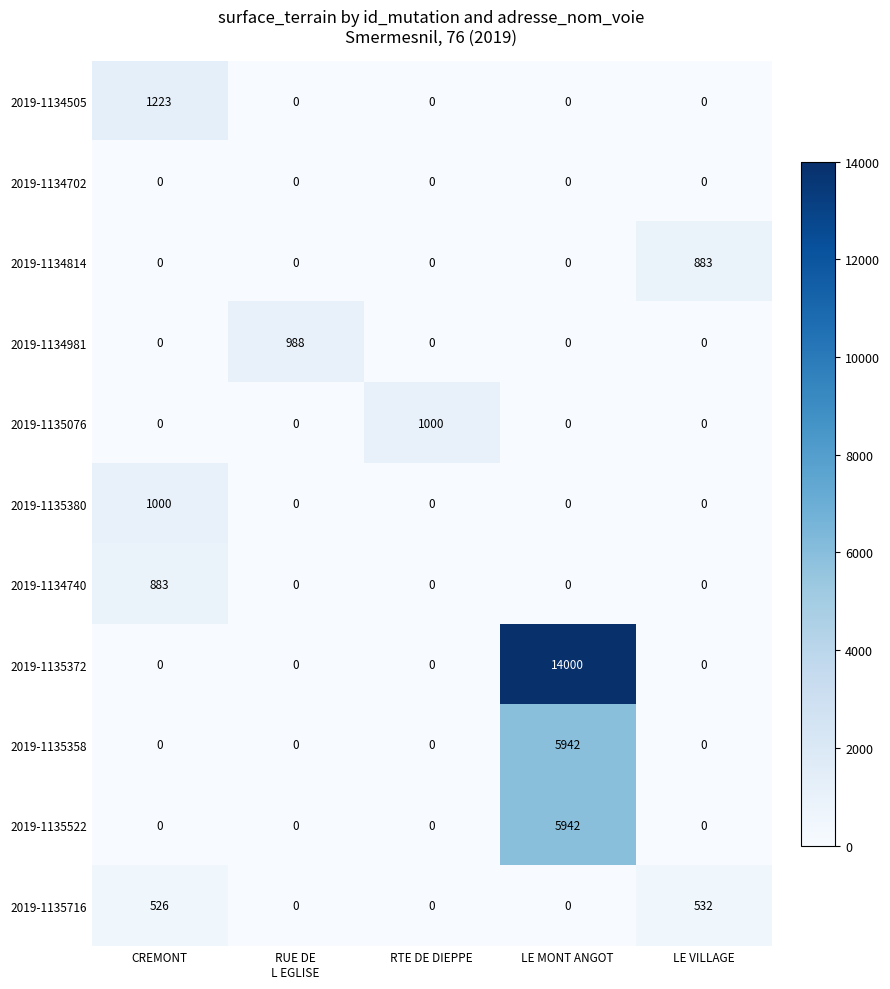

True or false: 2019-1134740 has a value of 428 at CREMONT.

False